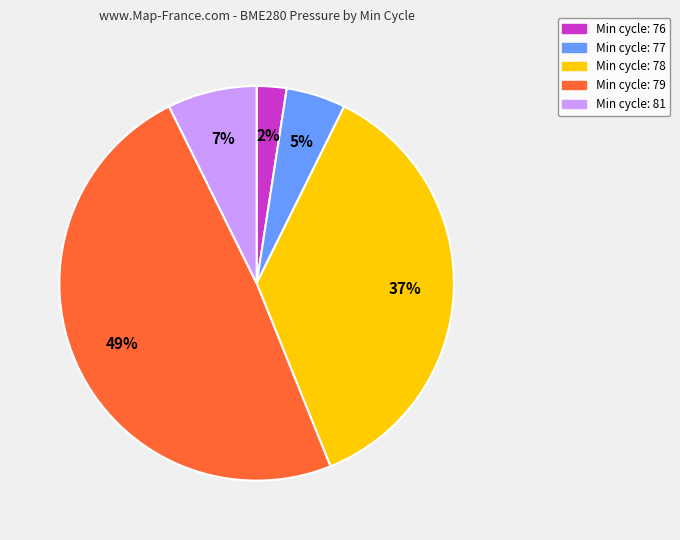

To the nearest percent, what is the average slice percentage?

20%